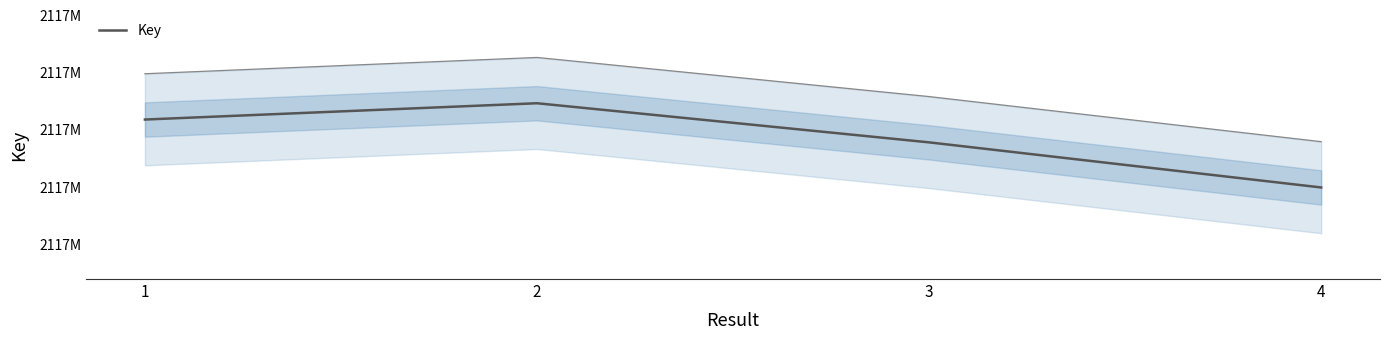

Reading left to right, what are all the values shown in this chart?

1=2117890908	2=2117892332	3=2117888914	4=2117884974